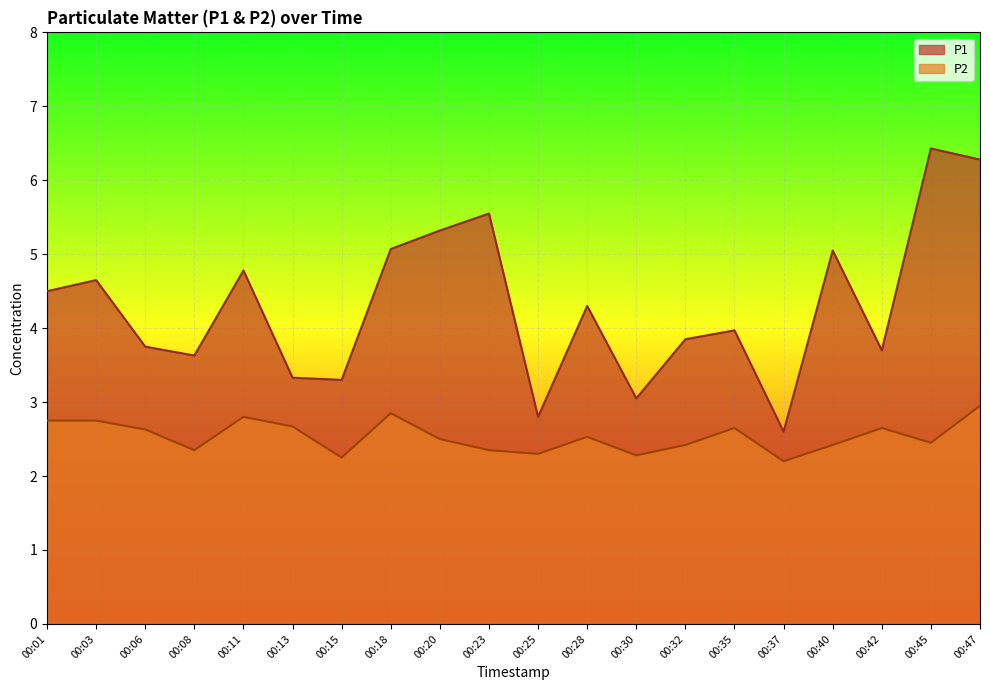

Where is P2 nearest to the value 2?

00:37